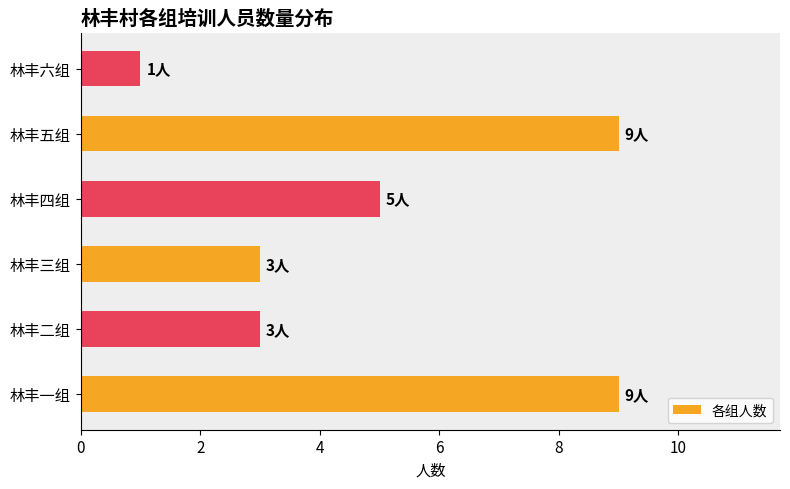

Does the chart contain stacked bars?

No